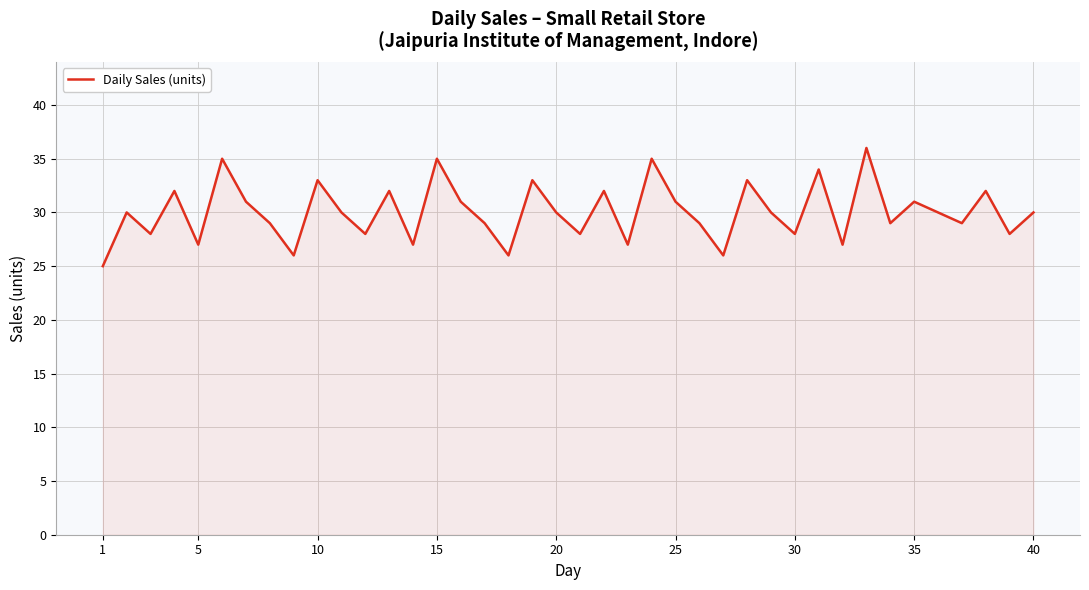

What is the difference between the maximum and minimum values?

11